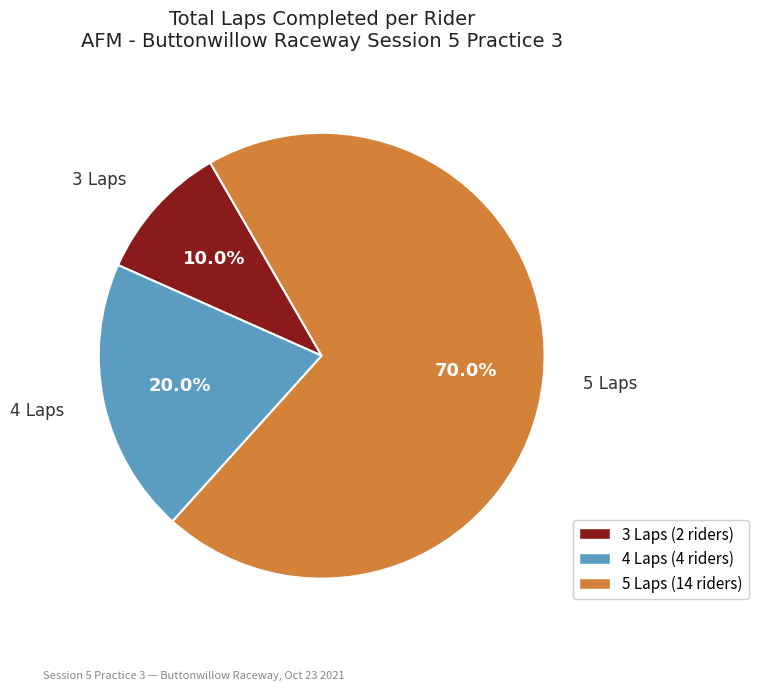

Count the number of slices in the pie.

3